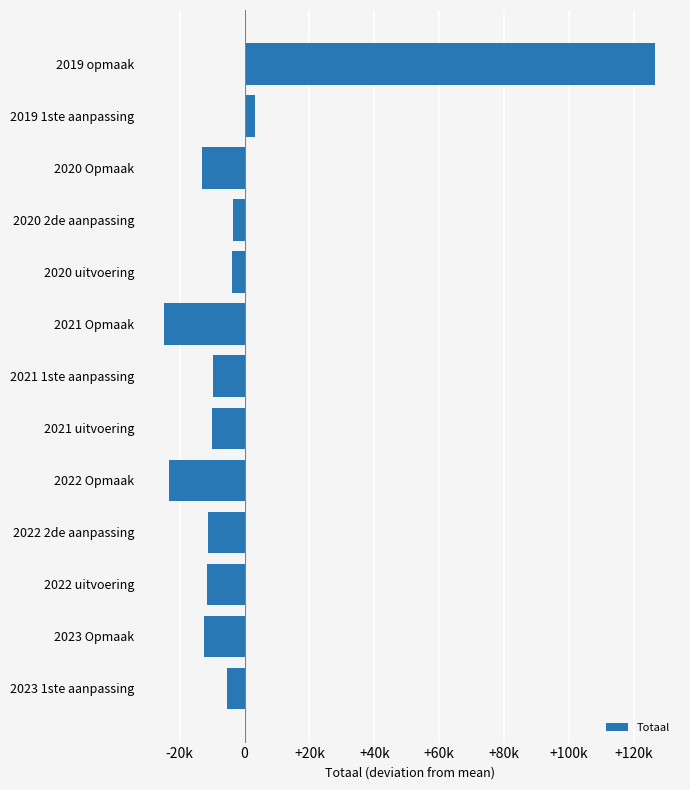

Are the bars horizontal?

Yes